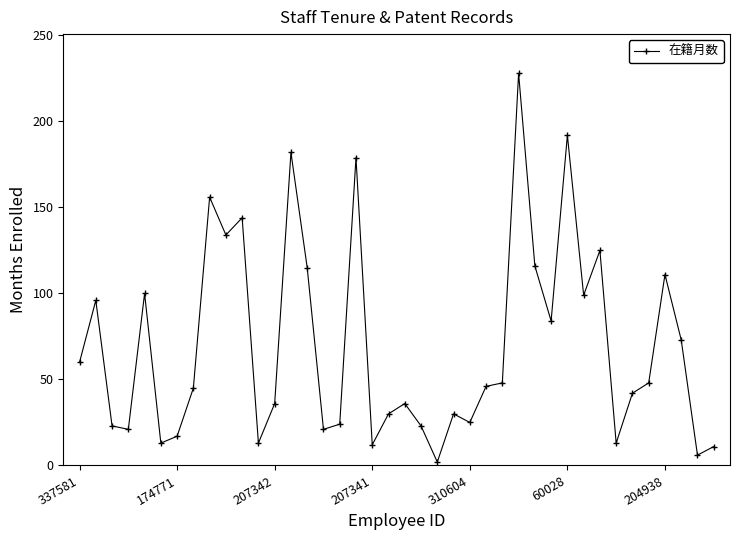

What is the difference between the maximum and minimum values?

226